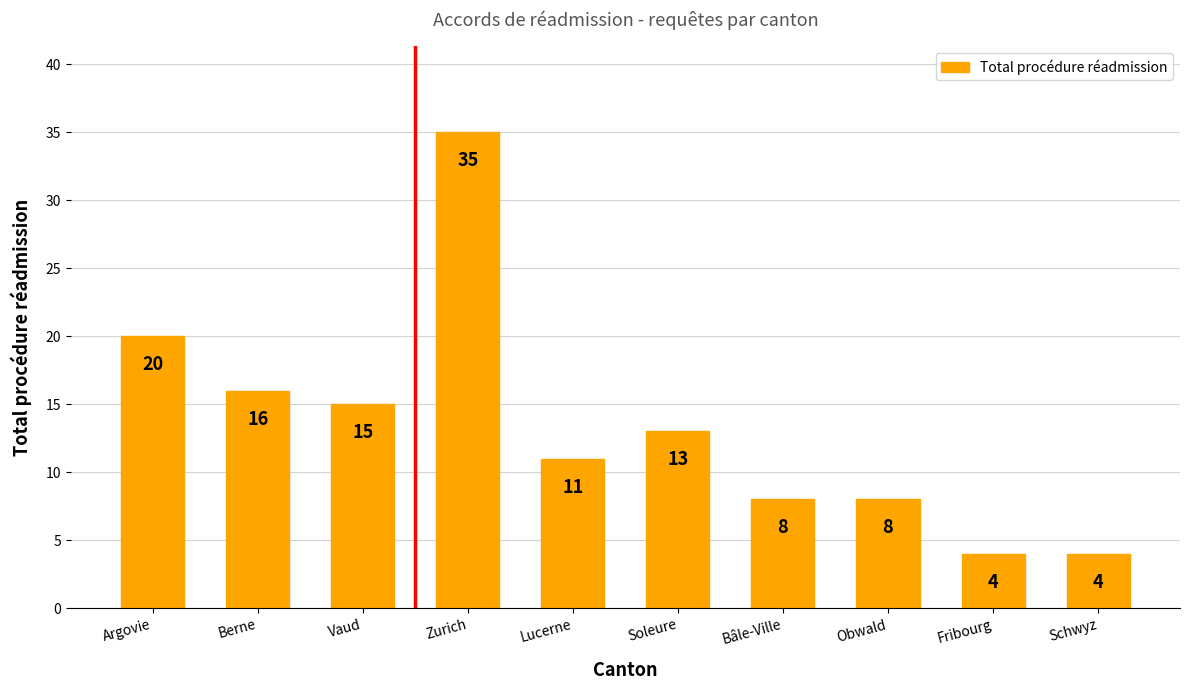

The value at Lucerne is 2. True or false?

False